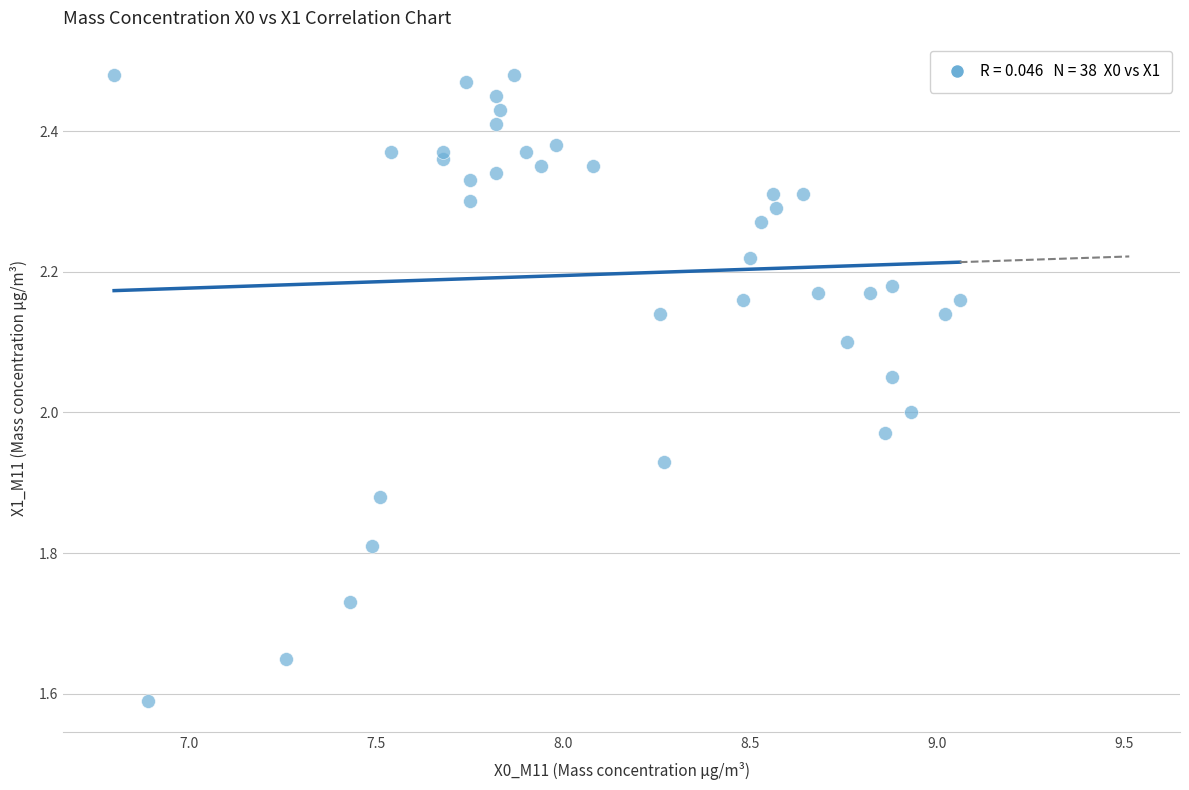

What is the range of Y values (max minus min)?

0.9